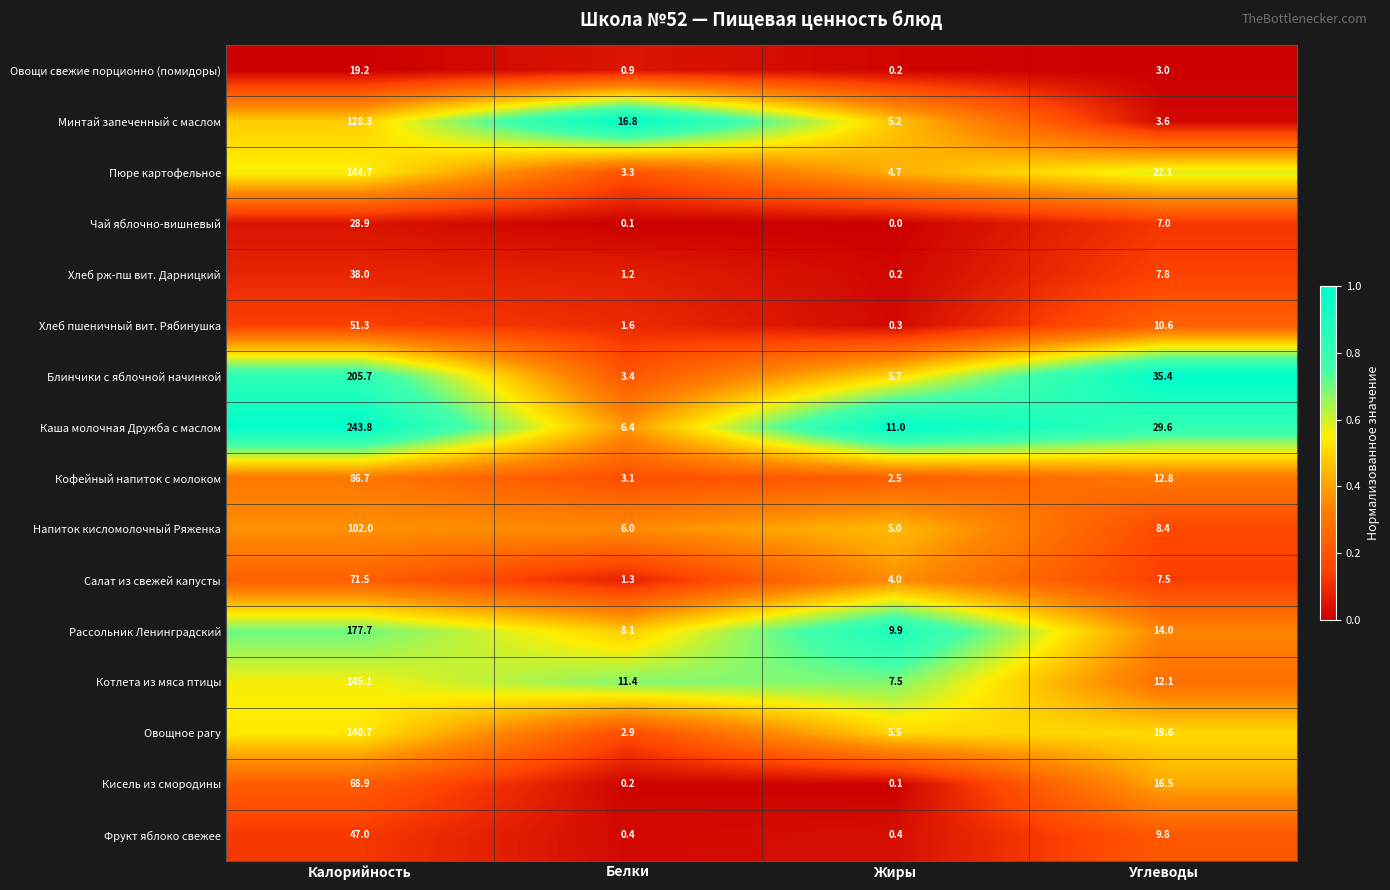

Rank the series by their maximum value, from highest to lowest.

Каша молочная Дружба с маслом, Блинчики с яблочной начинкой, Рассольник Ленинградский, Котлета из мяса птицы, Пюре картофельное, Овощное рагу, Минтай запеченный с маслом, Напиток кисломолочный Ряженка, Кофейный напиток с молоком, Салат из свежей капусты, Кисель из смородины, Хлеб пшеничный вит. Рябинушка, Фрукт яблоко свежее, Хлеб рж-пш вит. Дарницкий, Чай яблочно-вишневый, Овощи свежие порционно (помидоры)